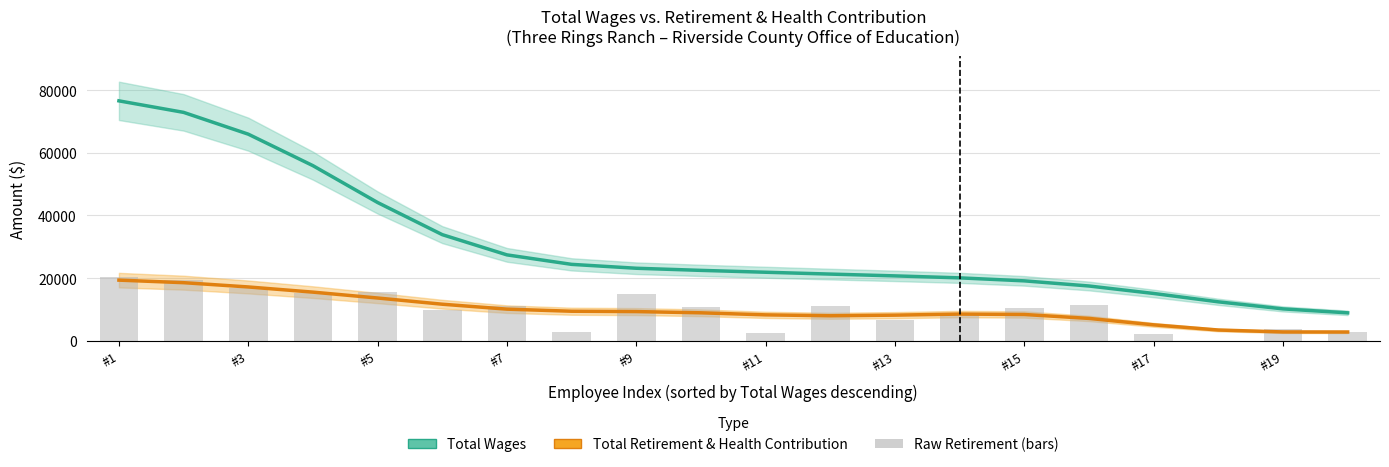

Is the value of Total Retirement & Health Contribution at 18 greater than the value of Total Wages at #19?

No